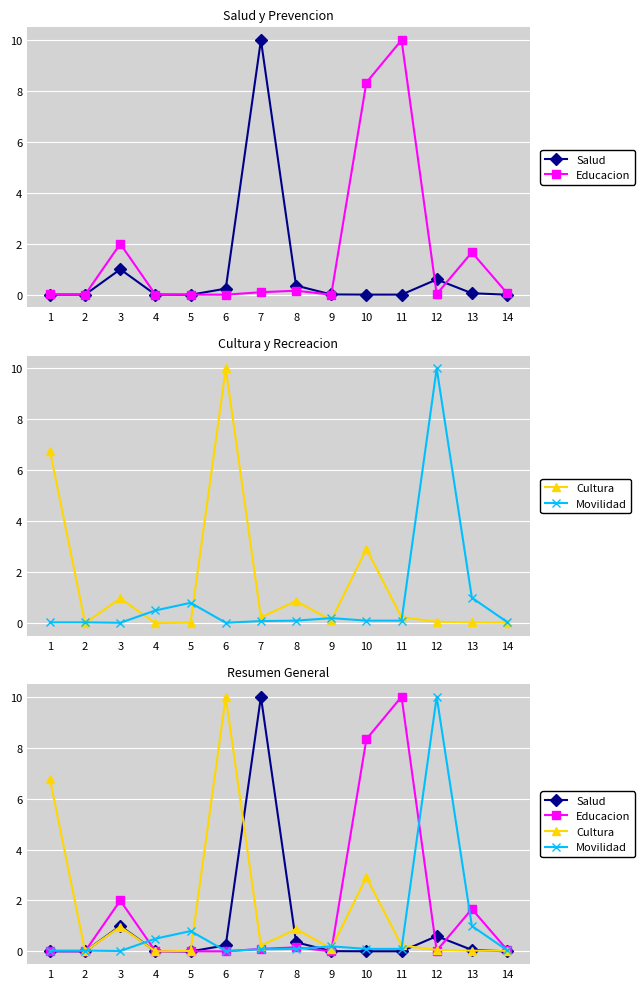

Count the number of categories in the chart.

14